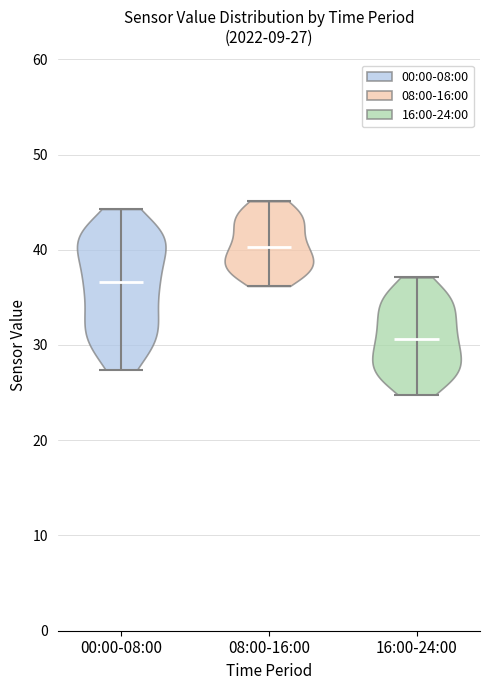

Which violin has the lowest median line?

16:00-24:00